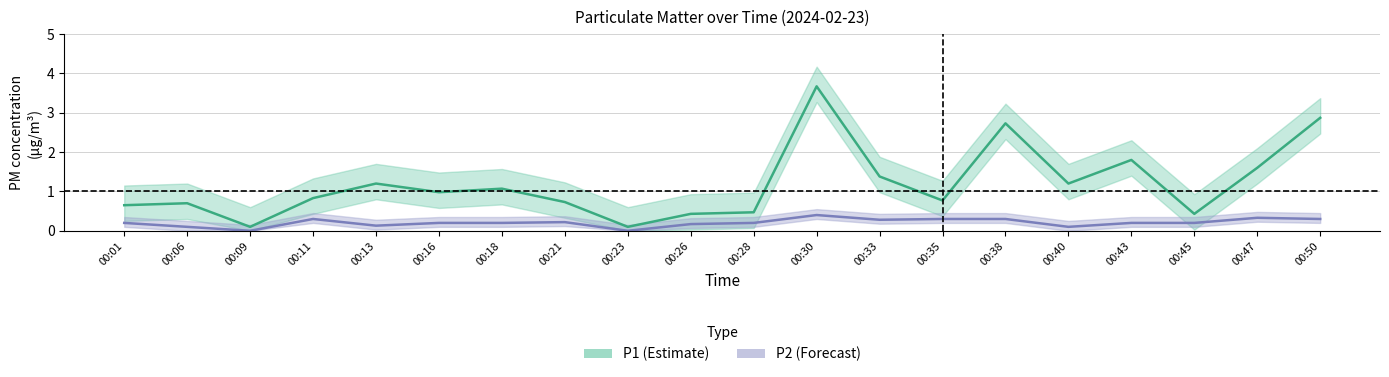

True or false: P2 and P1 intersect in this chart.

False